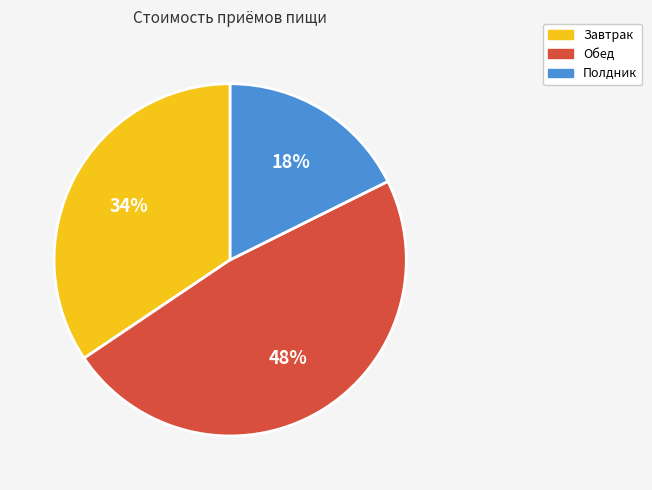

To the nearest percent, what is the difference between the largest and smallest slice percentages?

30%